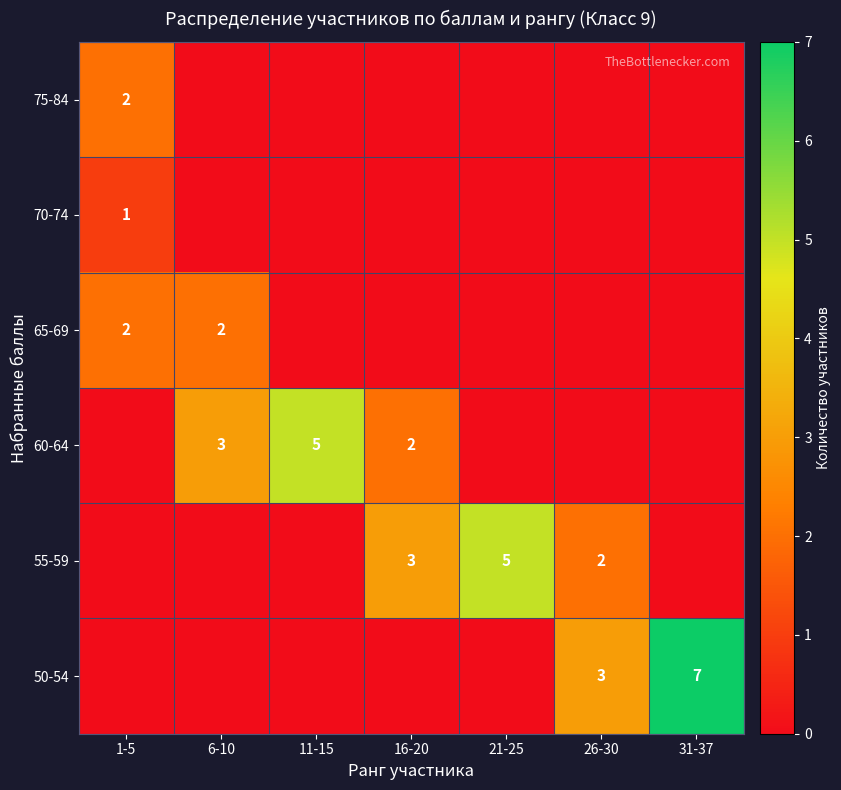

Is it true that 75-84 equals 2 at 1-5?

True